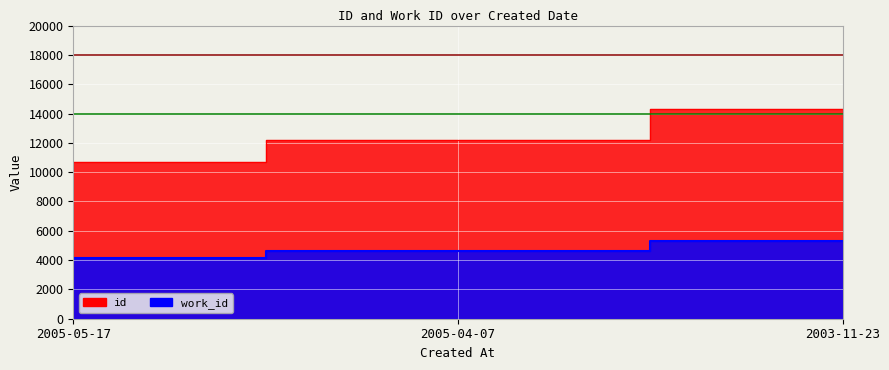

List the series in order of their overall mean, lowest first.

work_id, id